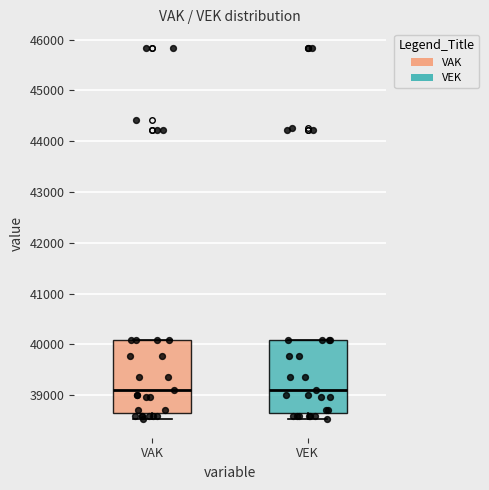

Reading left to right, transcribe this box plot: for each box, give where its median line is, the range the box spans, and where its two whiskers end, as read against the y-axis. The values are not printed on the chart, so give them approximately, as read against the axis.

VAK: median 39100, box 38700 to 40100, whiskers 38500 to 40100
VEK: median 39100, box 38700 to 40100, whiskers 38500 to 40100